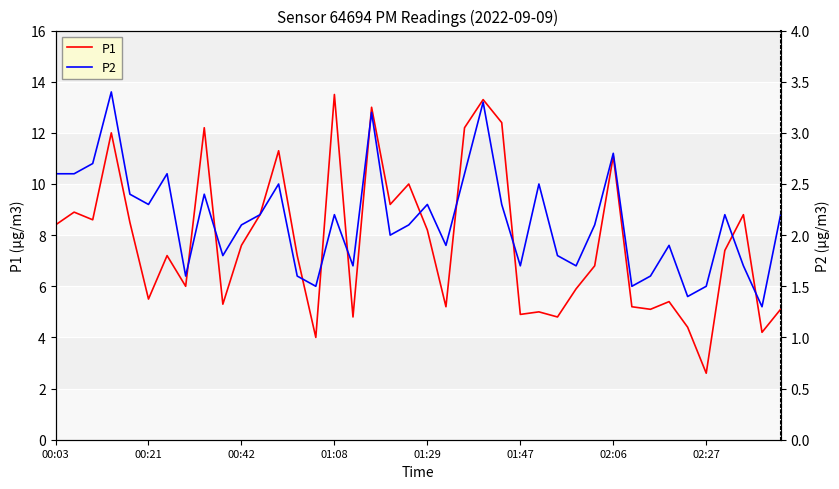

True or false: P1 has a value of 4.4 at 02:06.

False